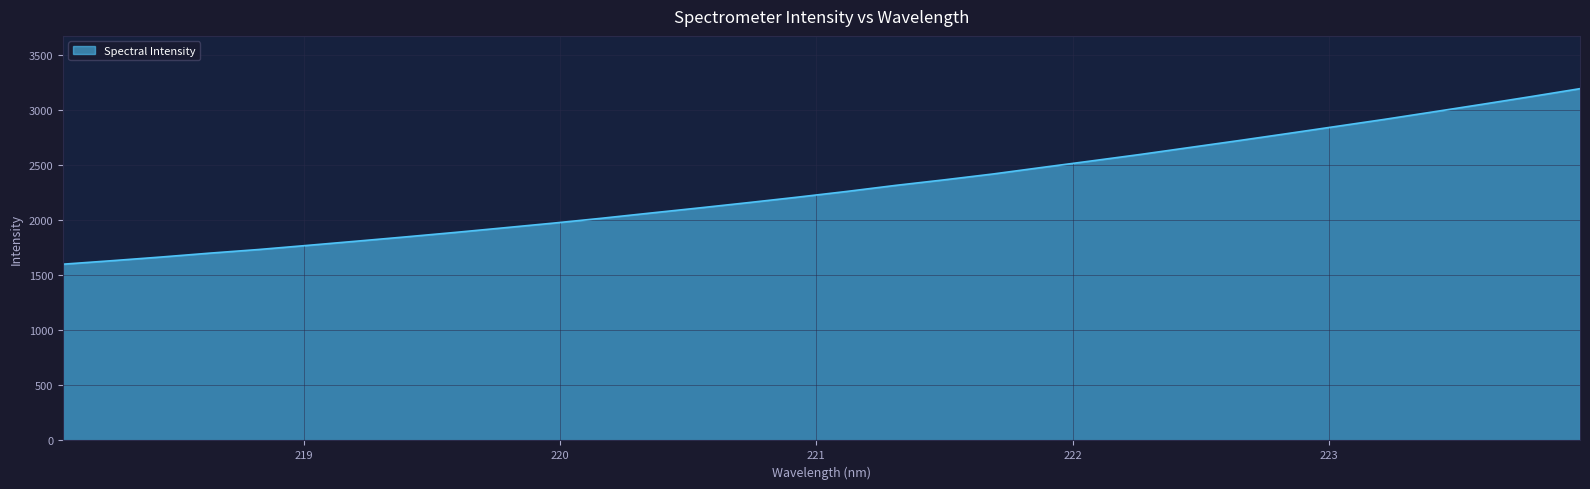

What is the minimum value shown in the chart?

1602.0